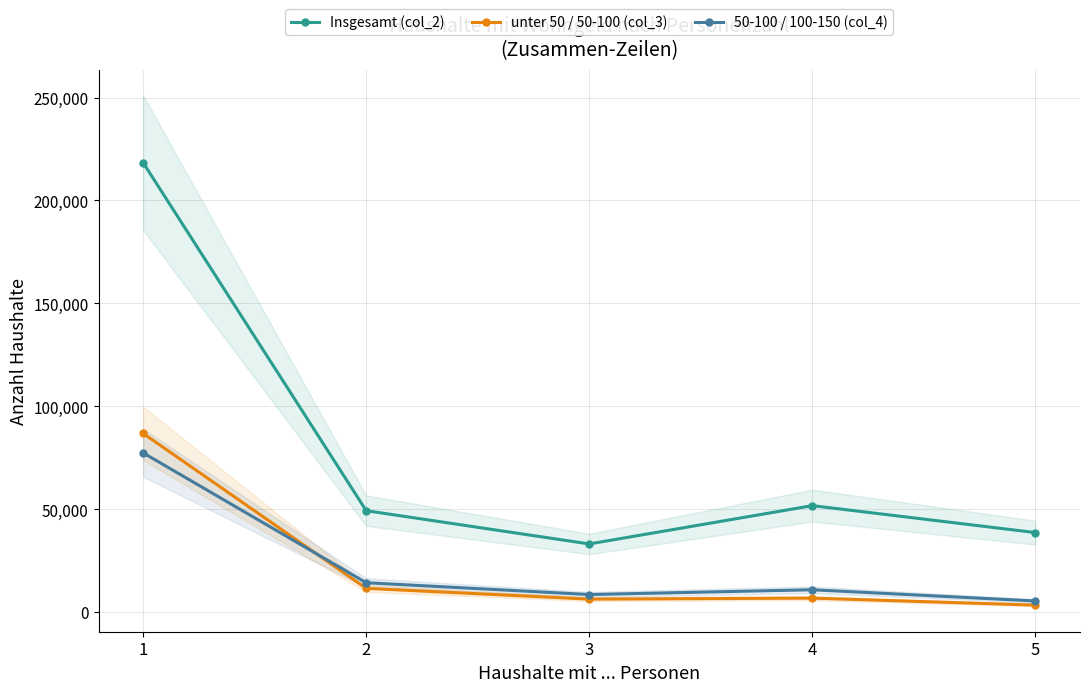

What is the sum of all unter 50 / 50-100 (col_3) values?

115061